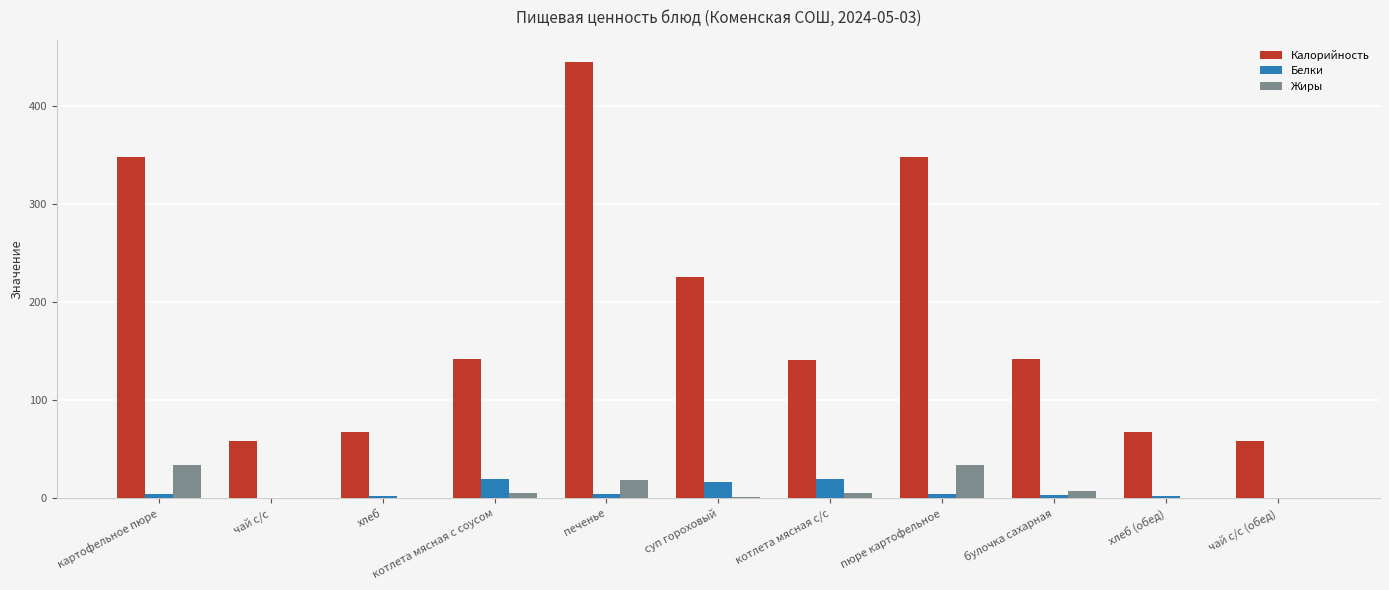

What value does the Жиры series have at печенье?

18.3